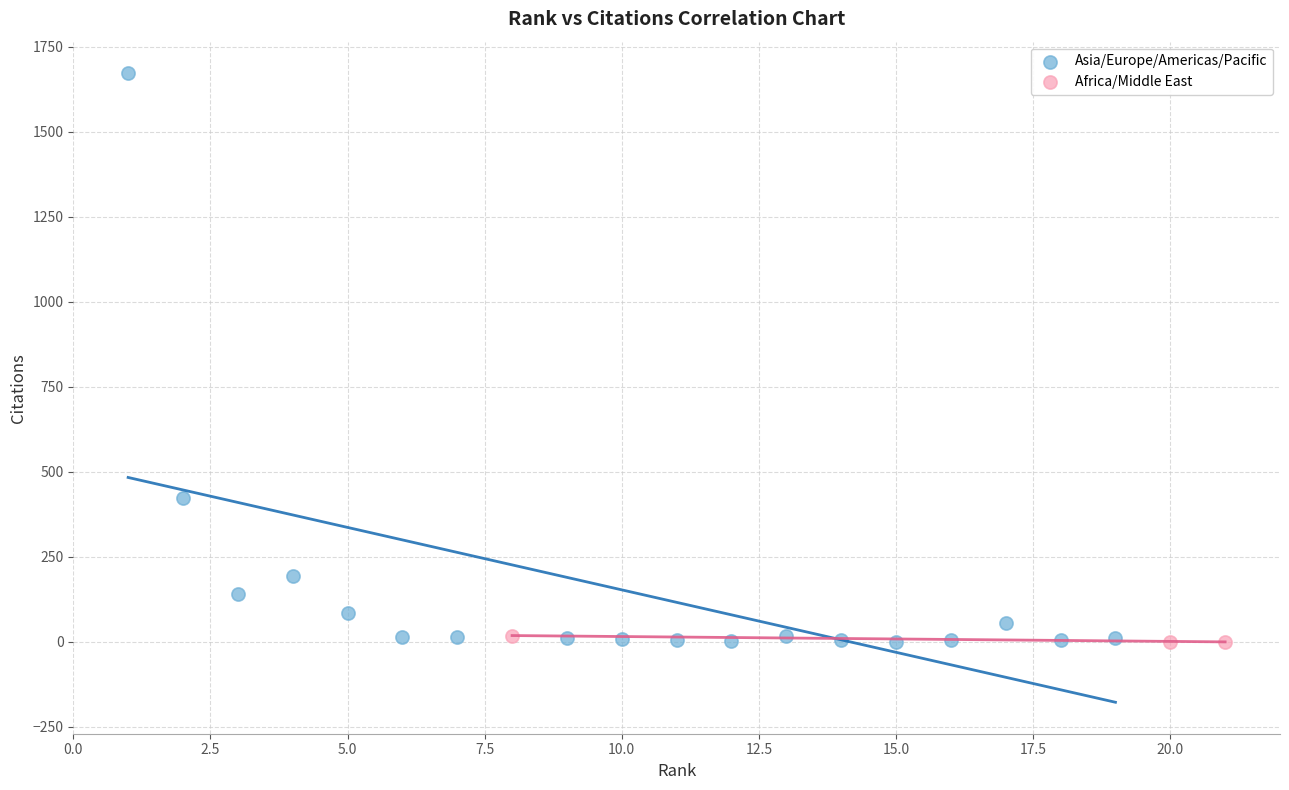

What are all the series names shown in the legend?

Asia/Europe/Americas/Pacific, Africa/Middle East